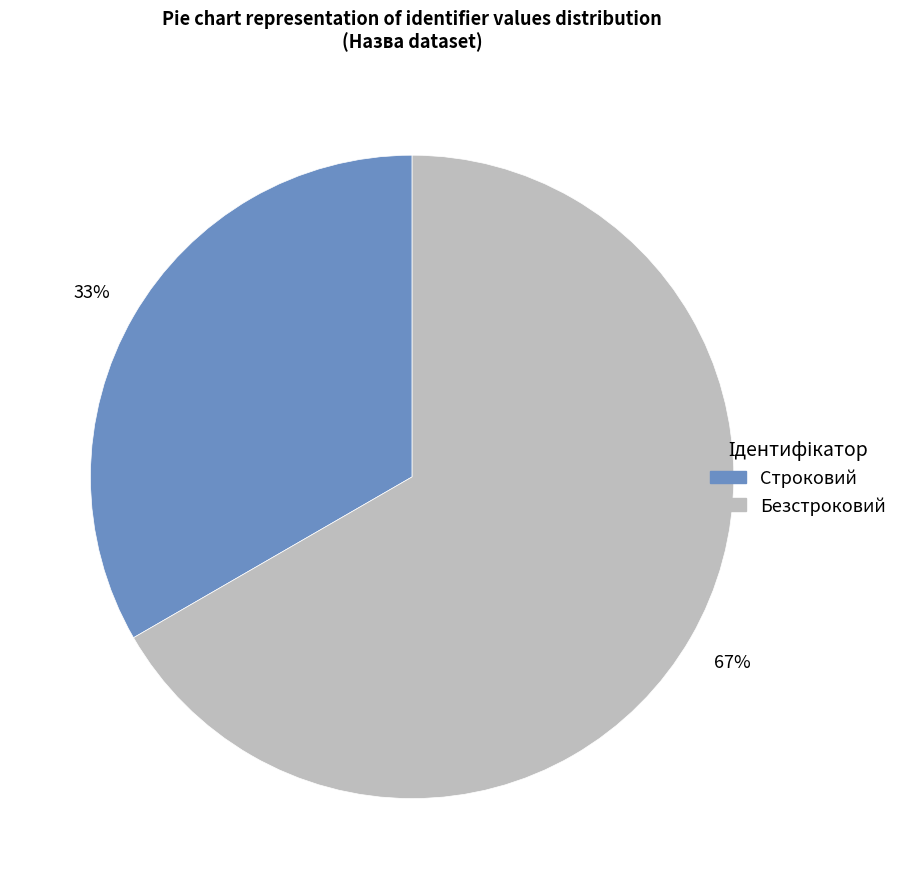

How many slices are in this pie chart?

2